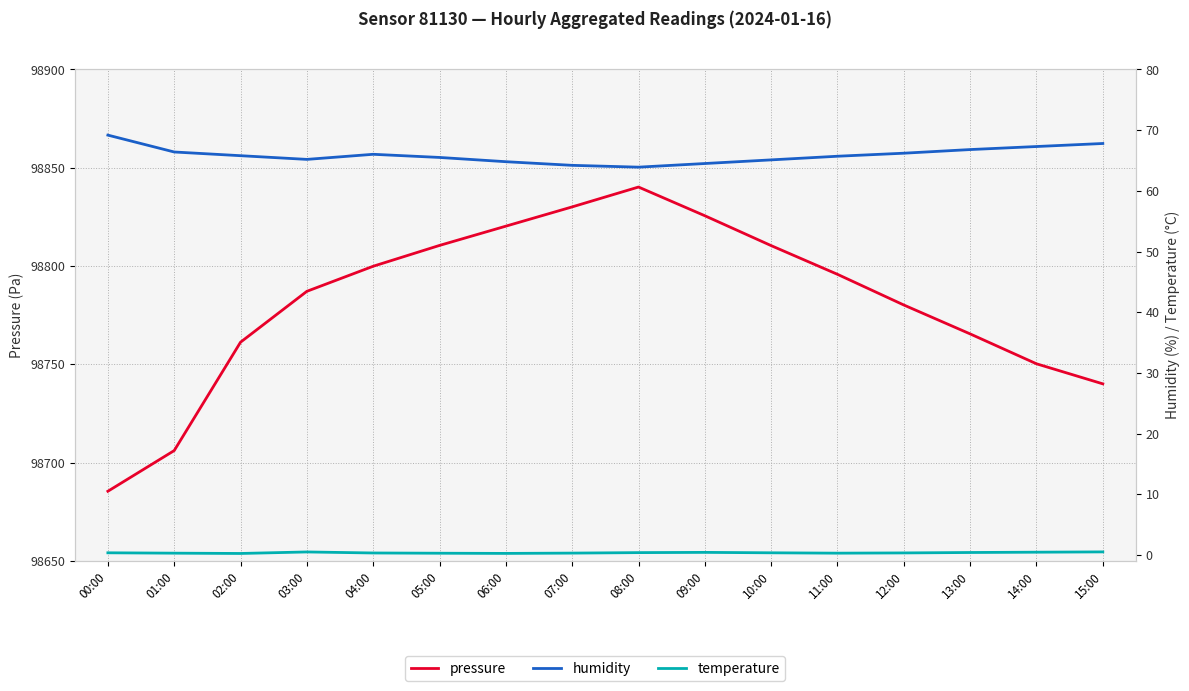

The humidity series shows 66.0 at 04:00. True or false?

True